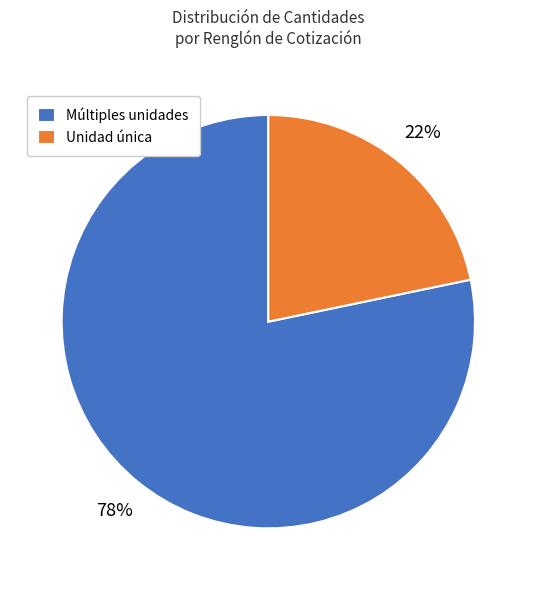

Which slice represents more than half of the pie?

Múltiples unidades